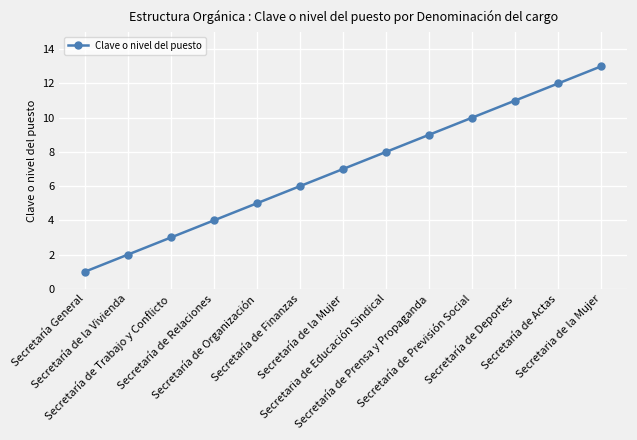

Reading left to right, transcribe all the data shown in this chart.

1	2	3	4	5	6	7	8	9	10	11	12	13